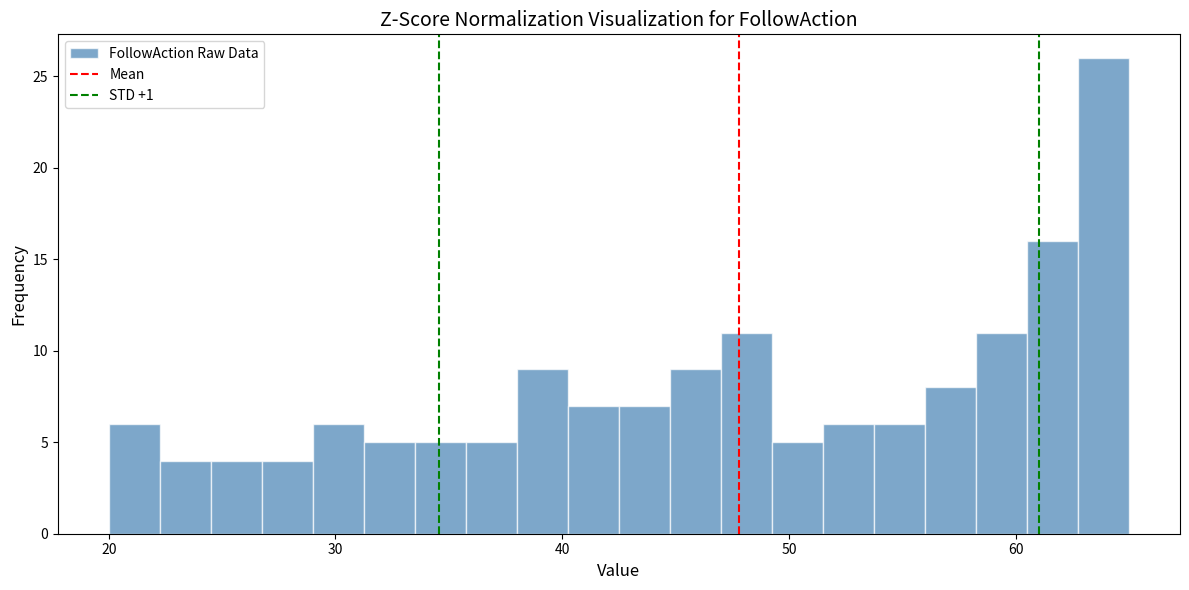

Read against the x-axis, roughly where is the centre of the tallest bar?

64